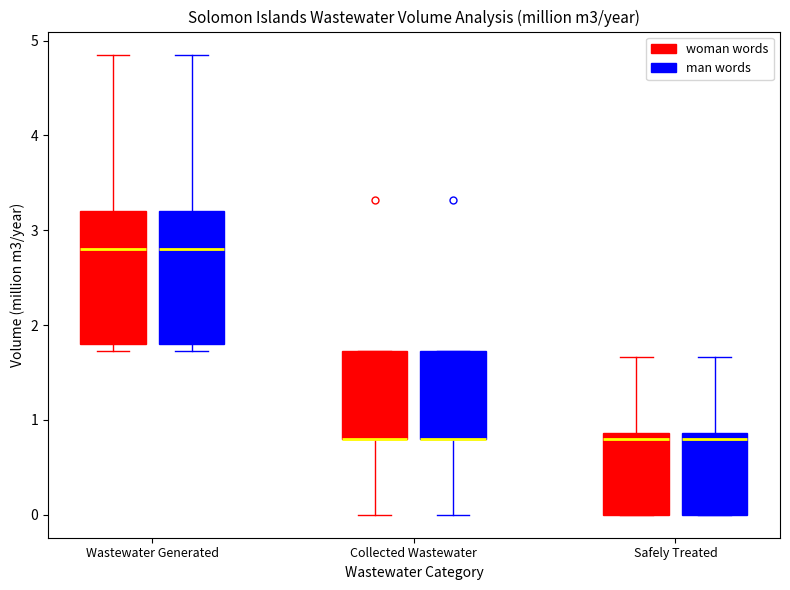

Where is the lower edge of the box for Wastewater Generated (woman words) on the y-axis? The values are not printed on the chart, so give them approximately, as read against the axis.

1.8